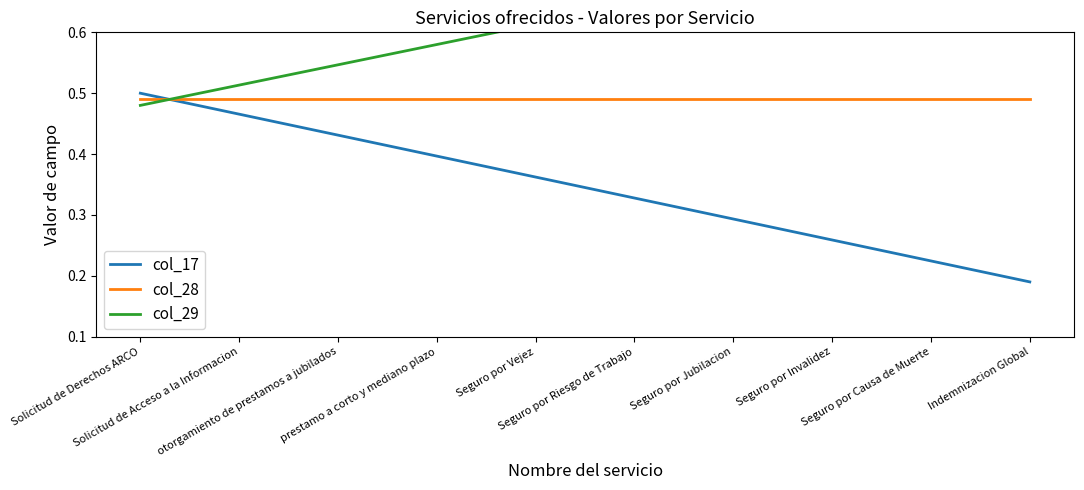

At how many categories does at least one series exceed 0?

10